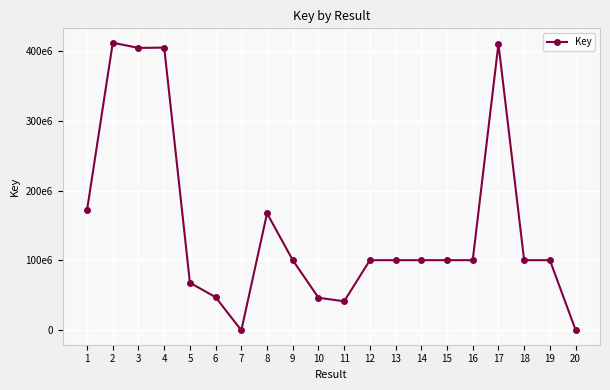

Is it true that the value at 11 is 41549279?

True